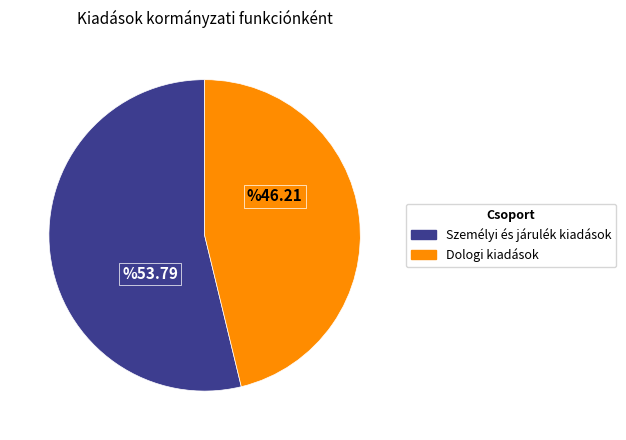

Is there any slice that represents more than half of the pie?

Yes